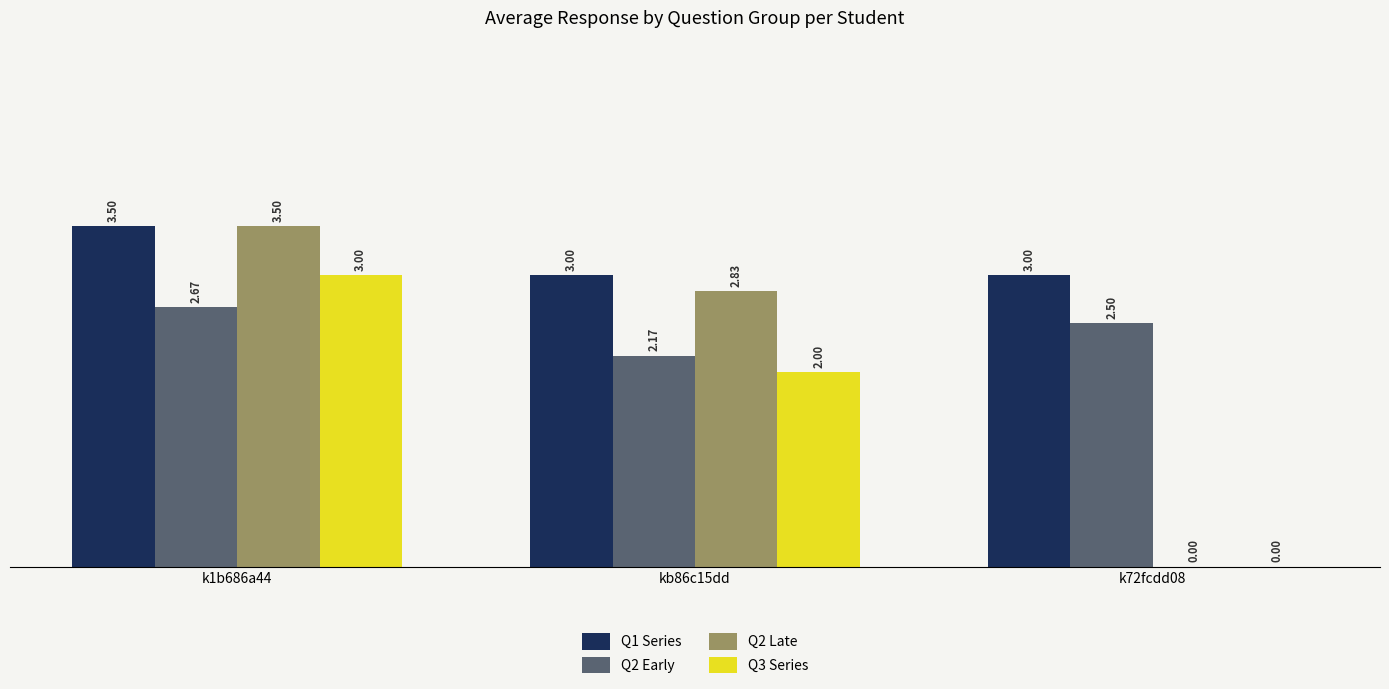

Is the value of Q3 Series at k1b686a44 greater than the value of Q2 Early at kb86c15dd?

Yes